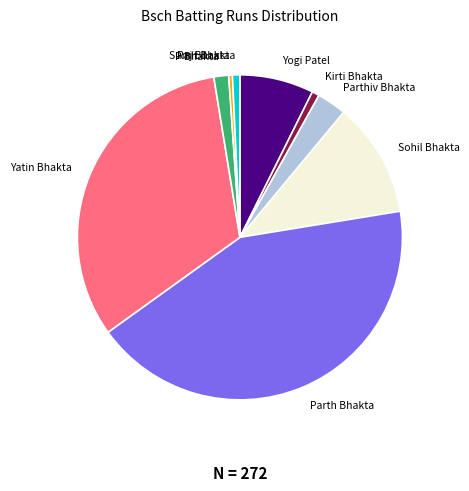

Is there a majority slice in this chart?

No